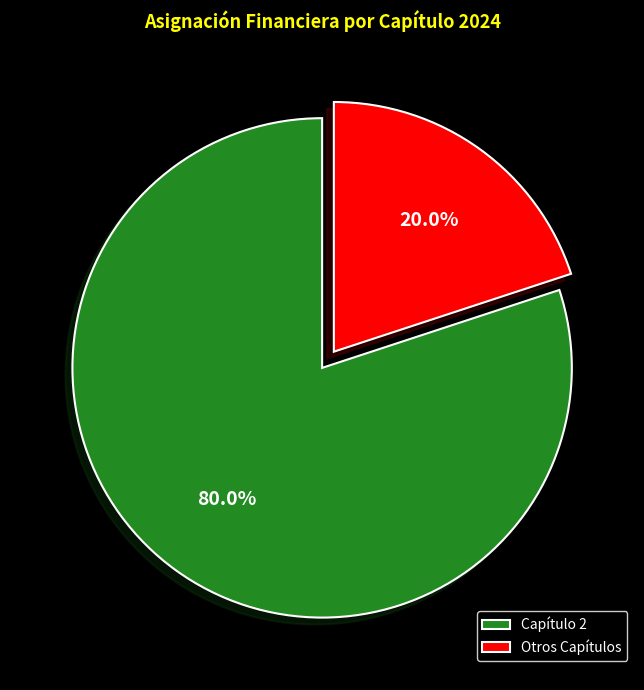

What is the smallest slice in the pie chart?

Otros Capítulos